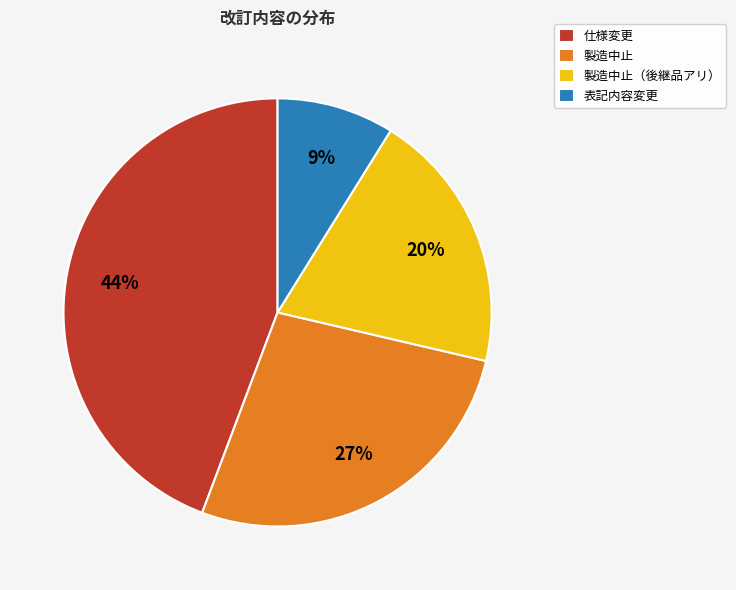

How many segments does this pie chart have?

4